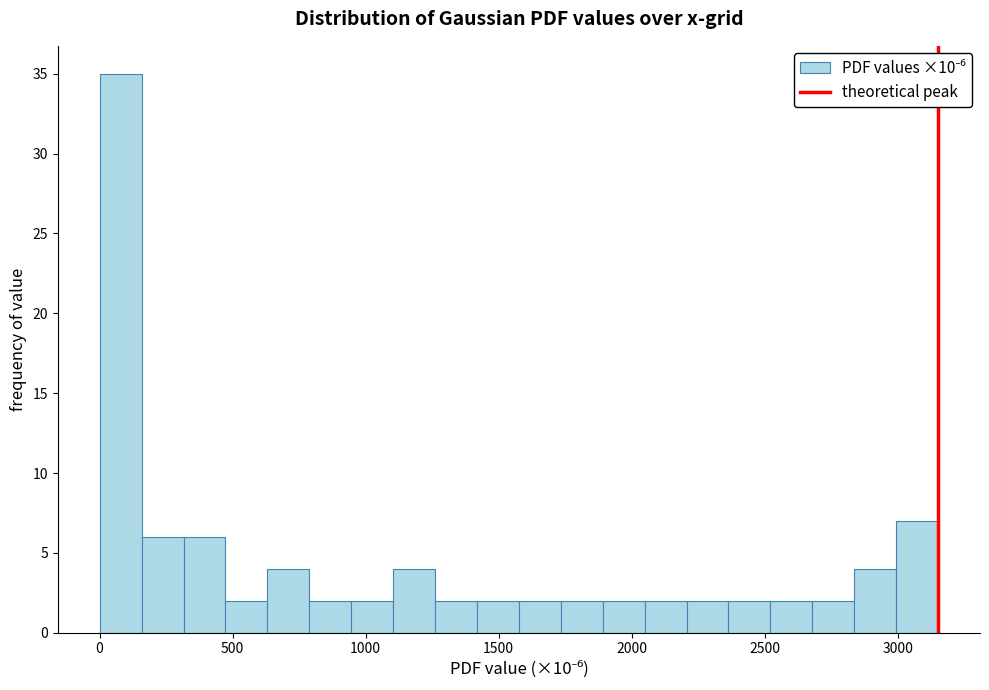

Read against the x-axis, roughly where is the centre of the tallest bar?

100